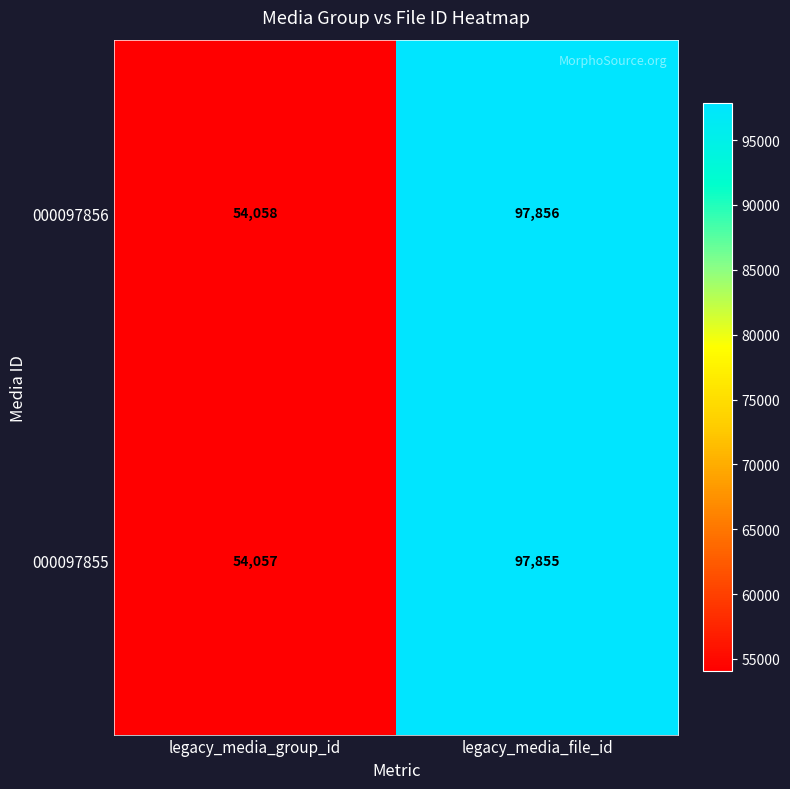

Reading right to left, transcribe all the data shown in this chart.

000097856: 97856	54058
000097855: 97855	54057